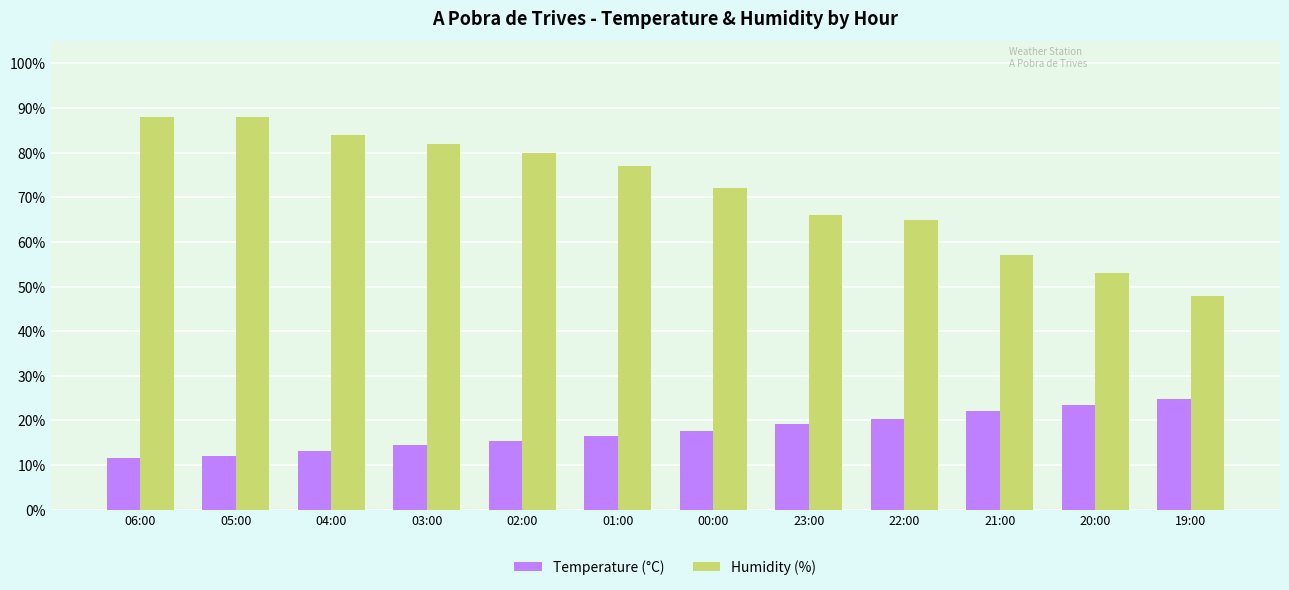

What is the highest value of the Temperature (°C) series?

24.9